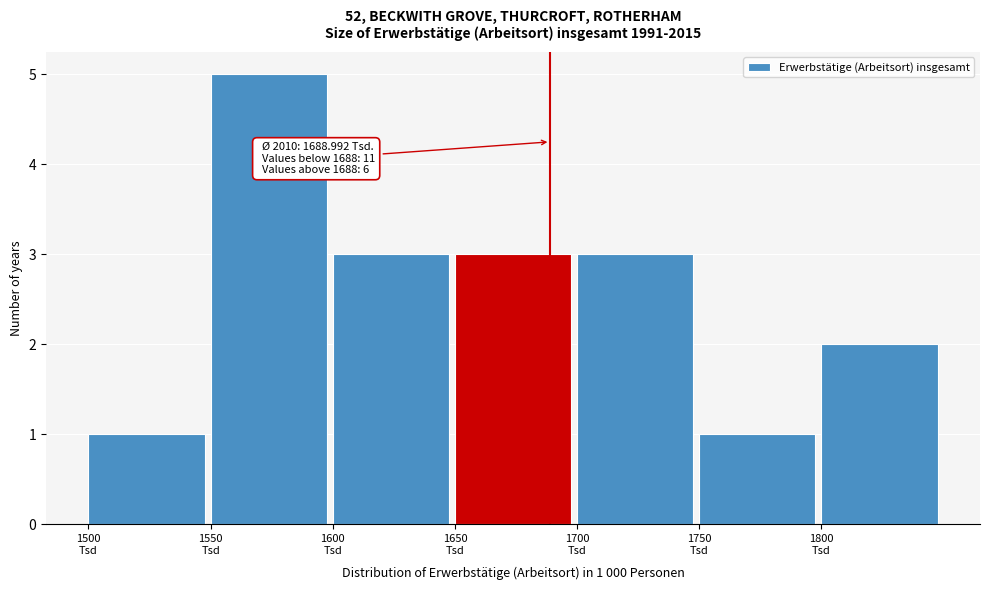

Which range on the x-axis has the tallest bar?

1550 to 1600